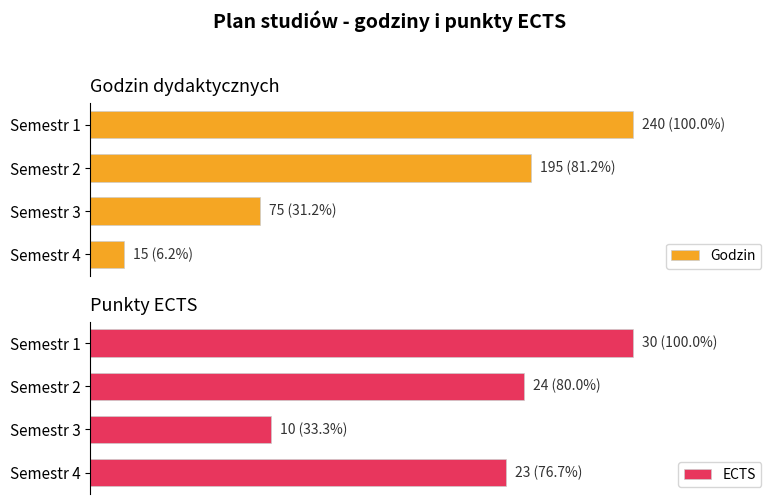

What is the lowest value of the ECTS series?

10